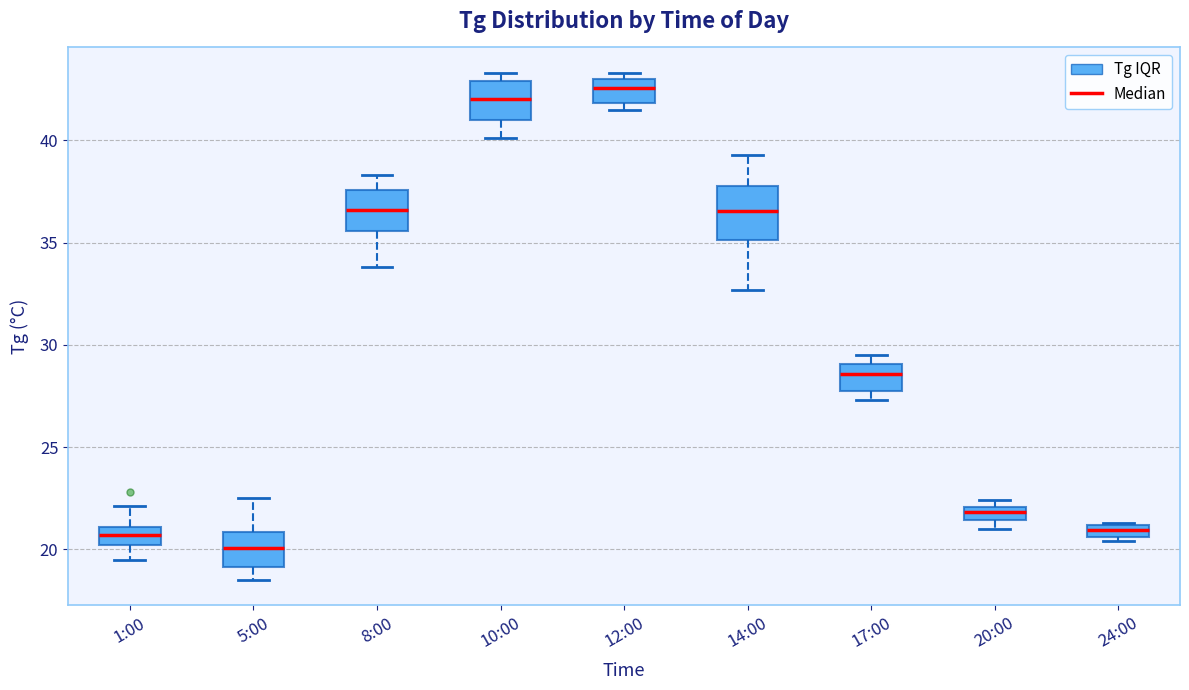

Where is the lower edge of the box for 12:00 on the y-axis? The values are not printed on the chart, so give them approximately, as read against the axis.

42.0